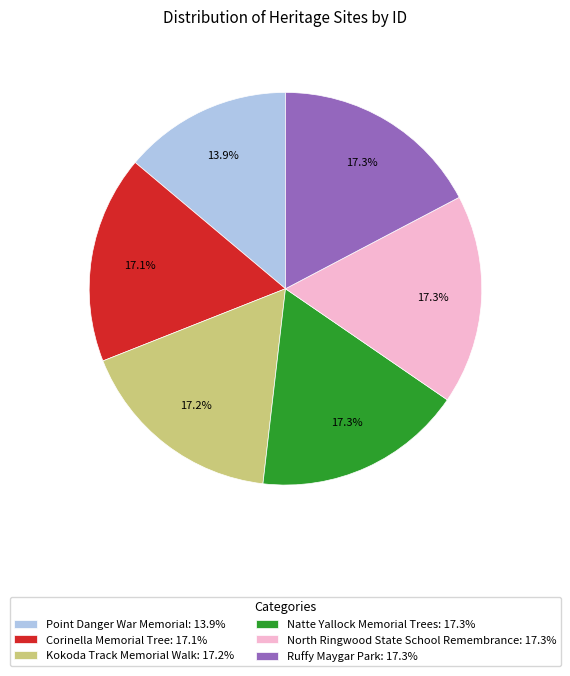

How many slices are in this pie chart?

6